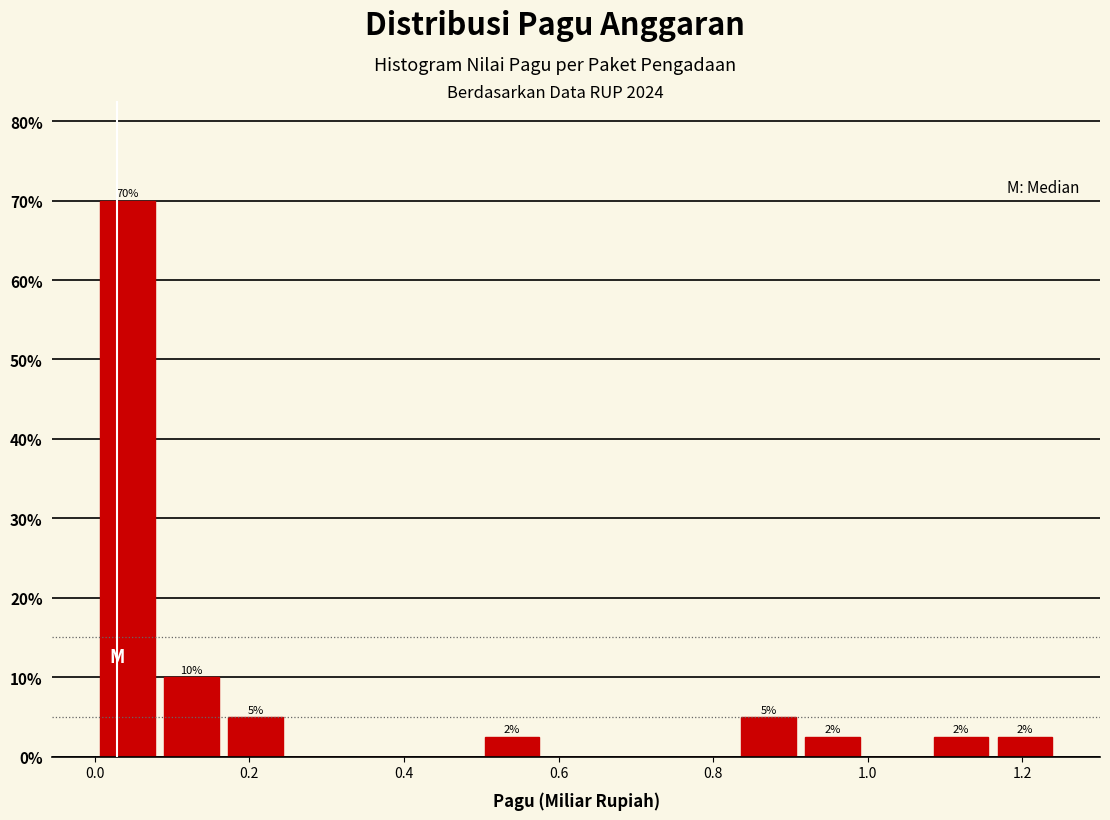

Which range on the x-axis has the tallest bar?

0.00 to 0.08